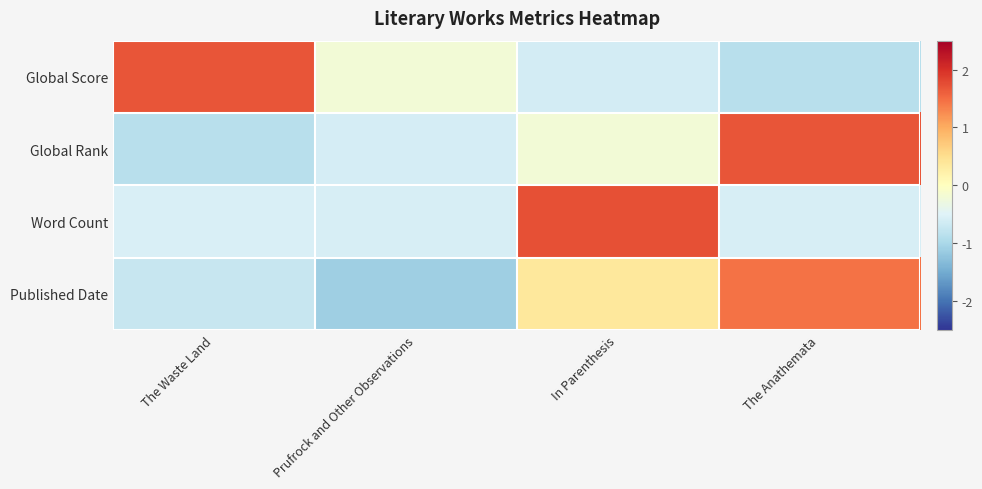

At how many categories does at least one series exceed 0?

3